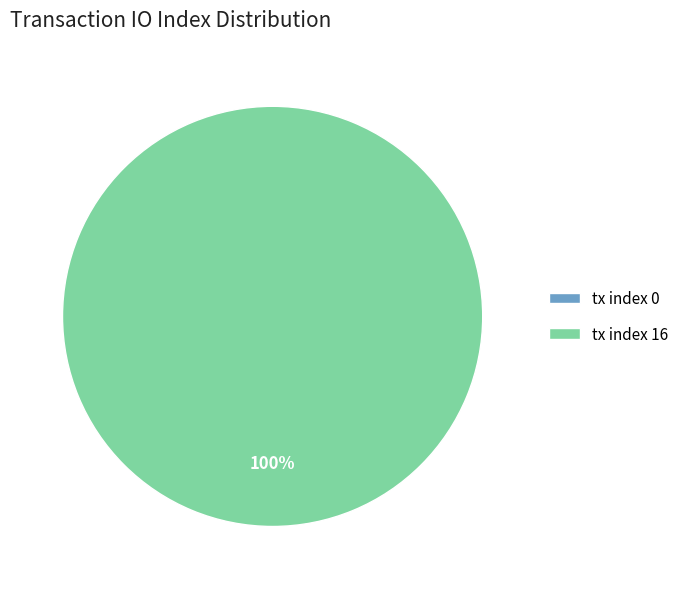

The tx index 16 slice represents 88% of the pie. True or false?

False